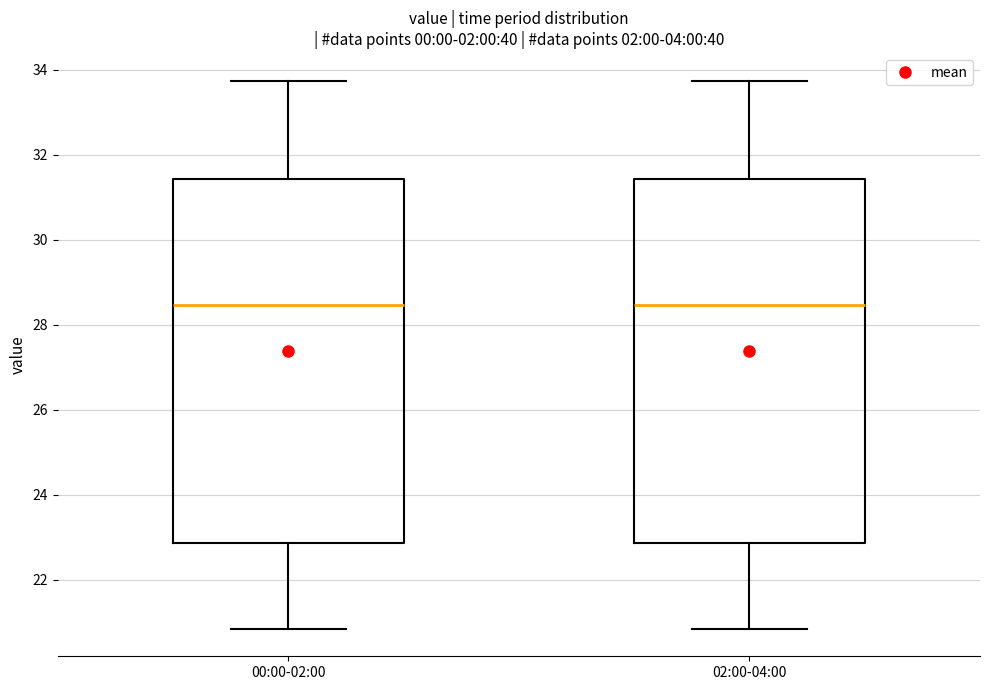

Reading left to right, read every box against the y-axis: the position of its median line, the range the box covers, and the ends of its whiskers. The values are not printed on the chart, so give them approximately, as read against the axis.

00:00-02:00: median 28.4, box 22.8 to 31.4, whiskers 20.8 to 33.8
02:00-04:00: median 28.4, box 22.8 to 31.4, whiskers 20.8 to 33.8